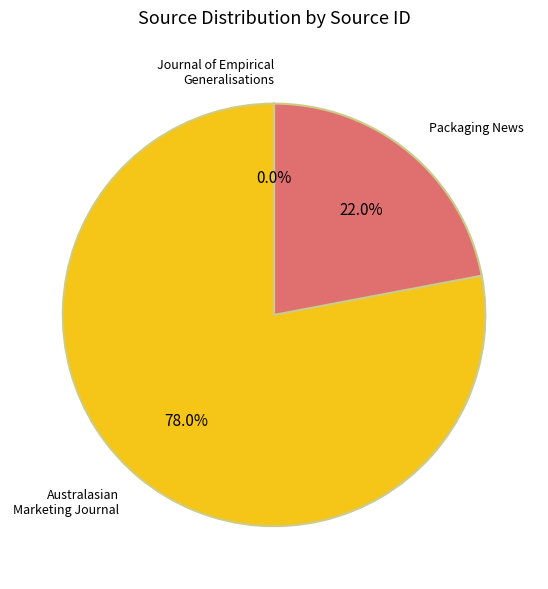

Is there a majority slice in this chart?

Yes